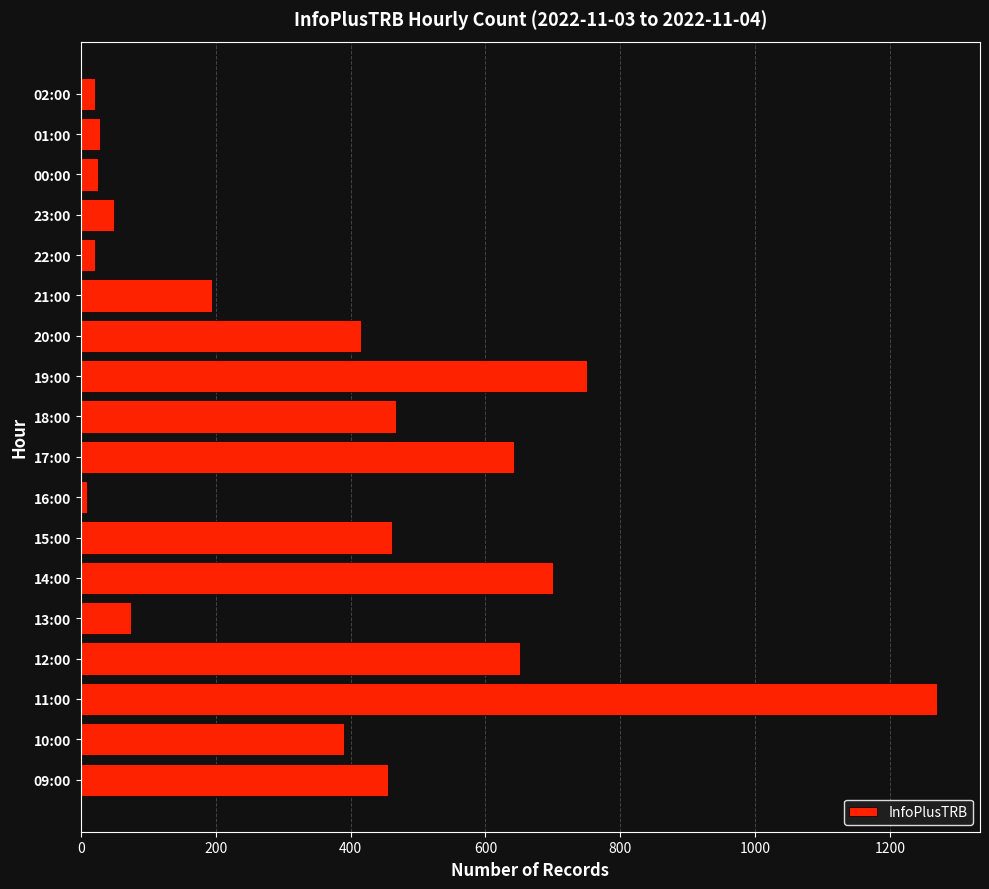

Which category has the lowest value across all series?

16:00